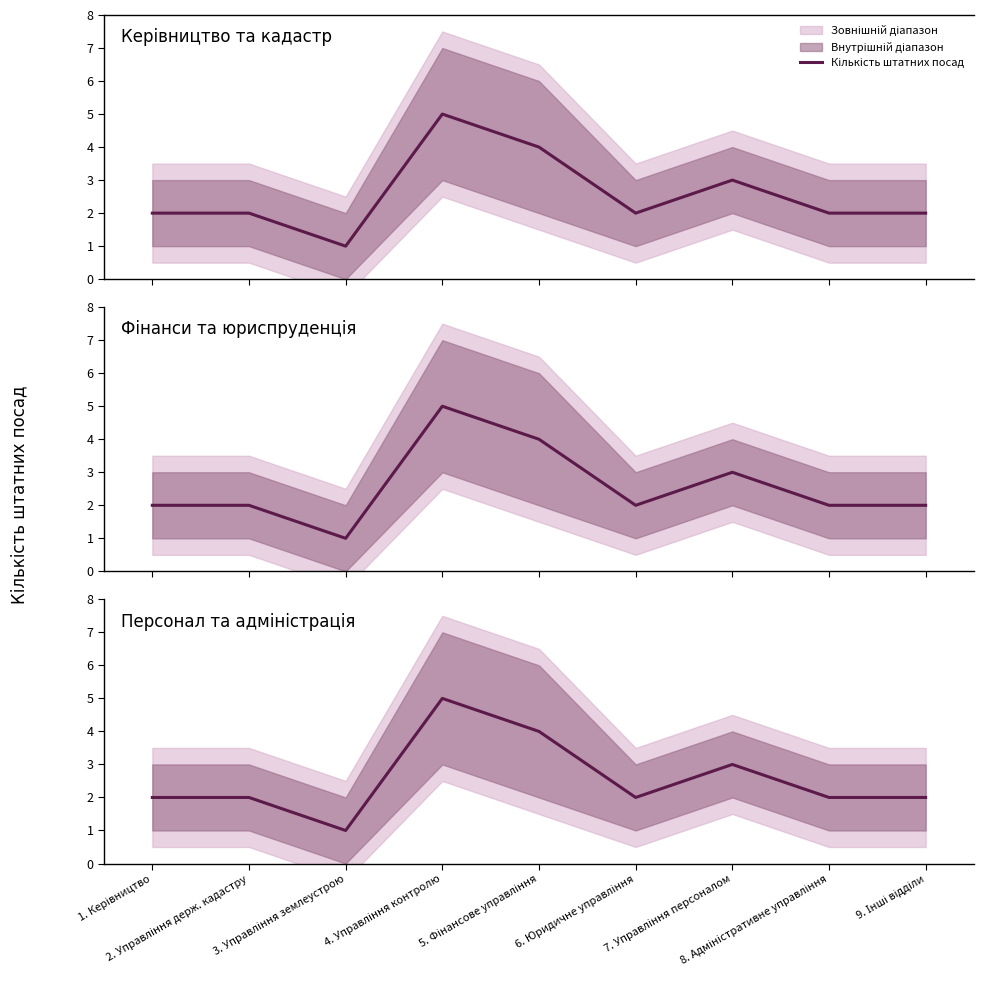

Reading left to right, extract all data points from this chart.

2	2	1	5	4	2	3	2	2